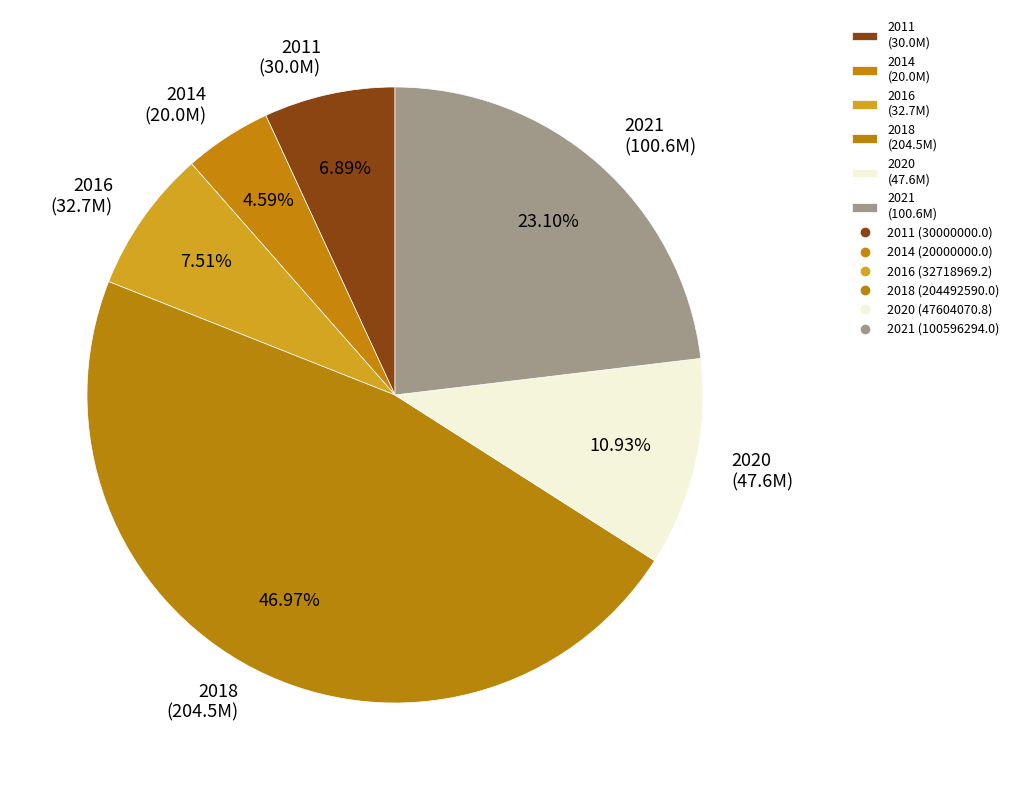

Which slice is the largest?

2018